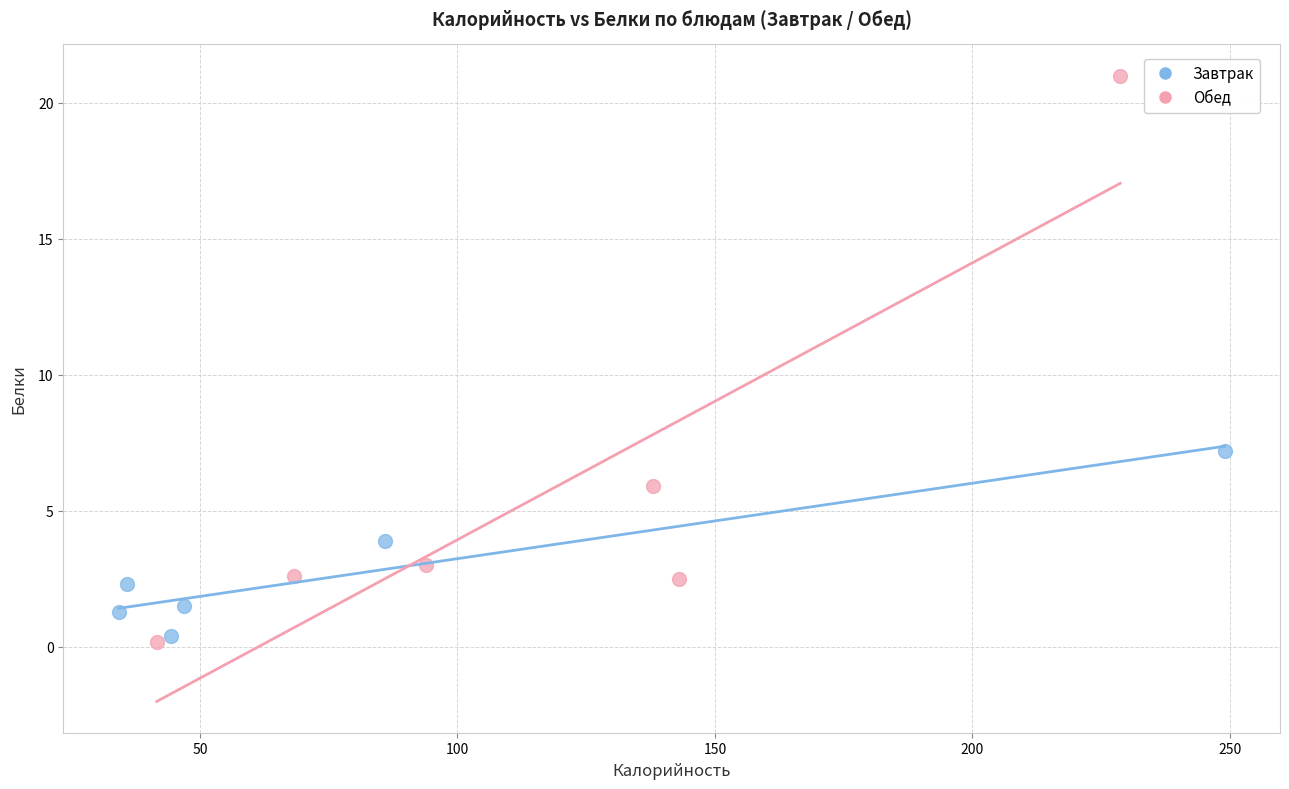

What are all the series names shown in the legend?

Завтрак, Обед